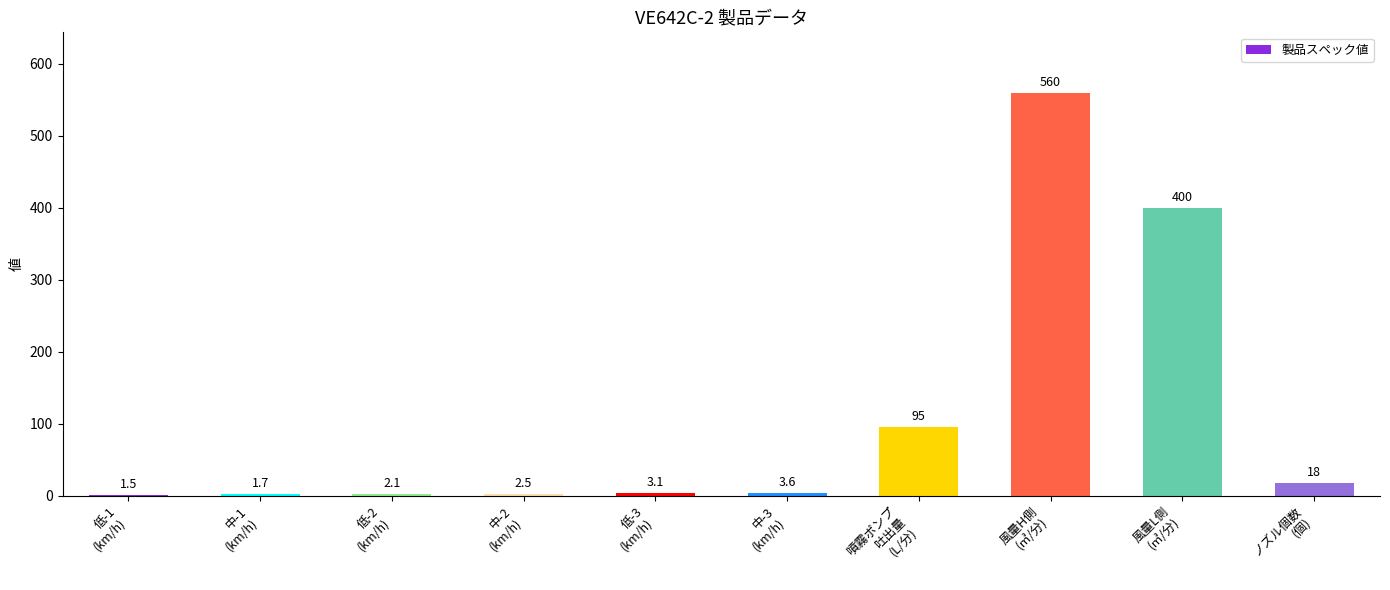

What is the maximum value shown in the chart?

560.0